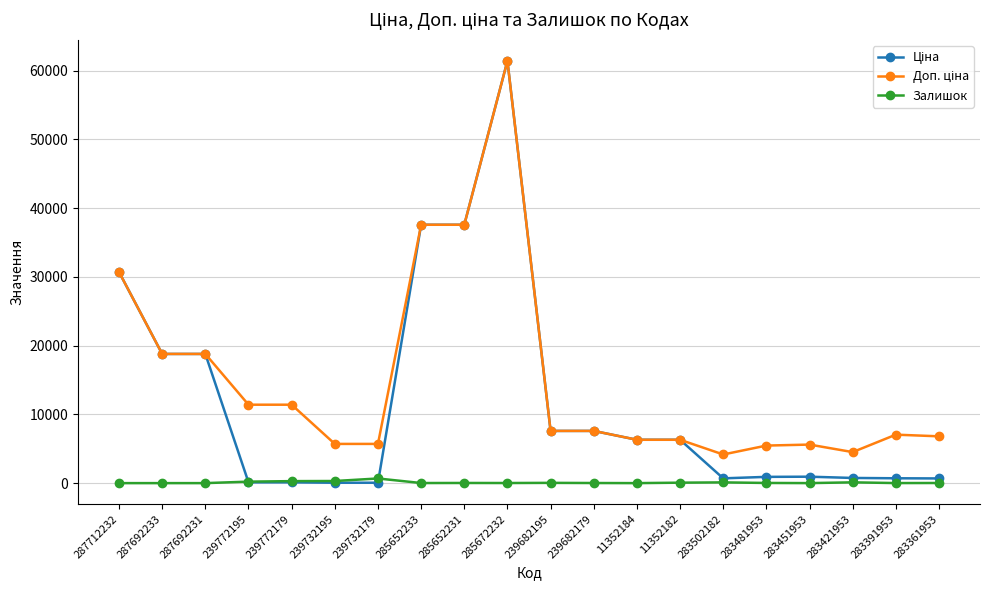

What is the label of the 14th point from the left?

11352182